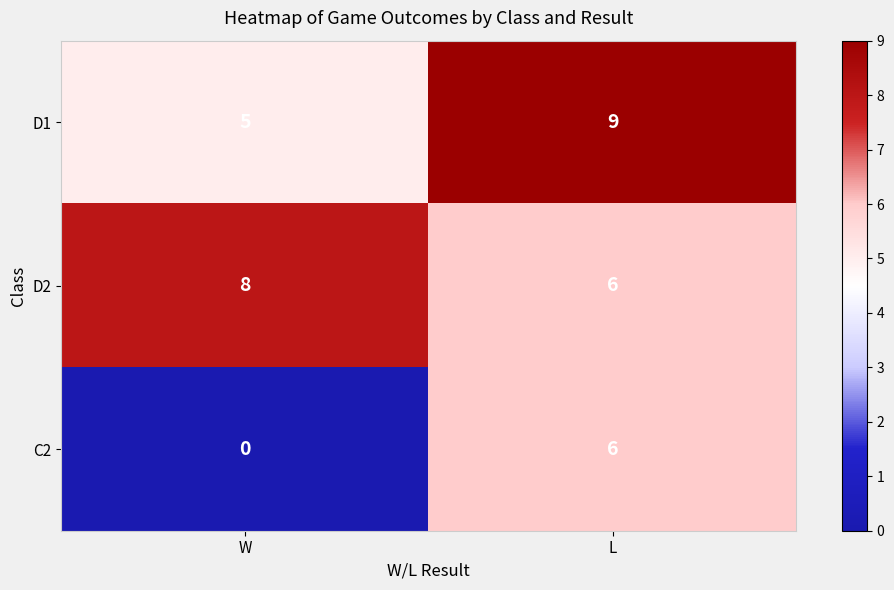

Which series changed the most between W and L?

C2